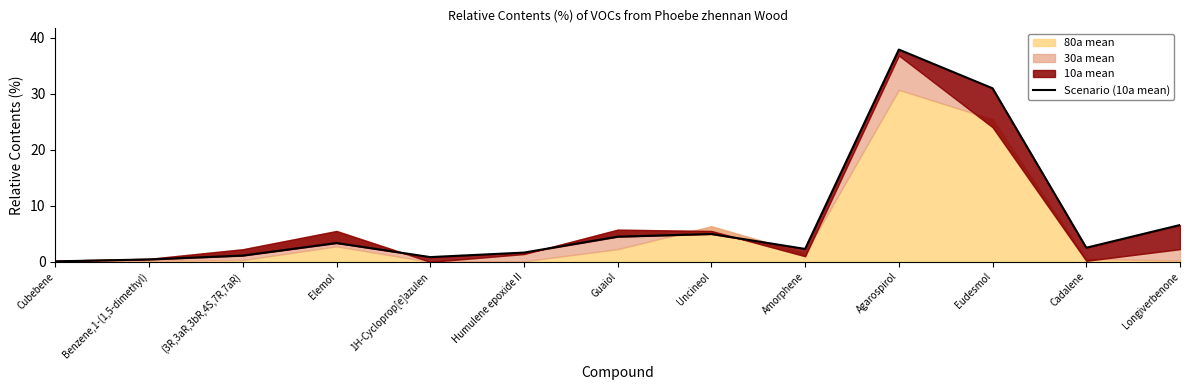

Does the chart display data point markers on the line(s)?

No